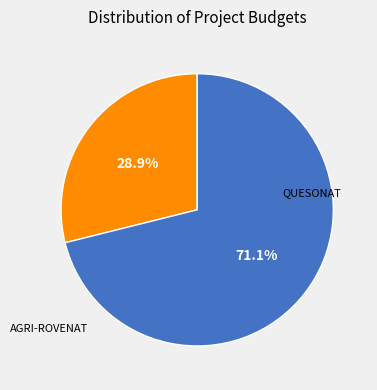

Does any single category account for the majority?

Yes